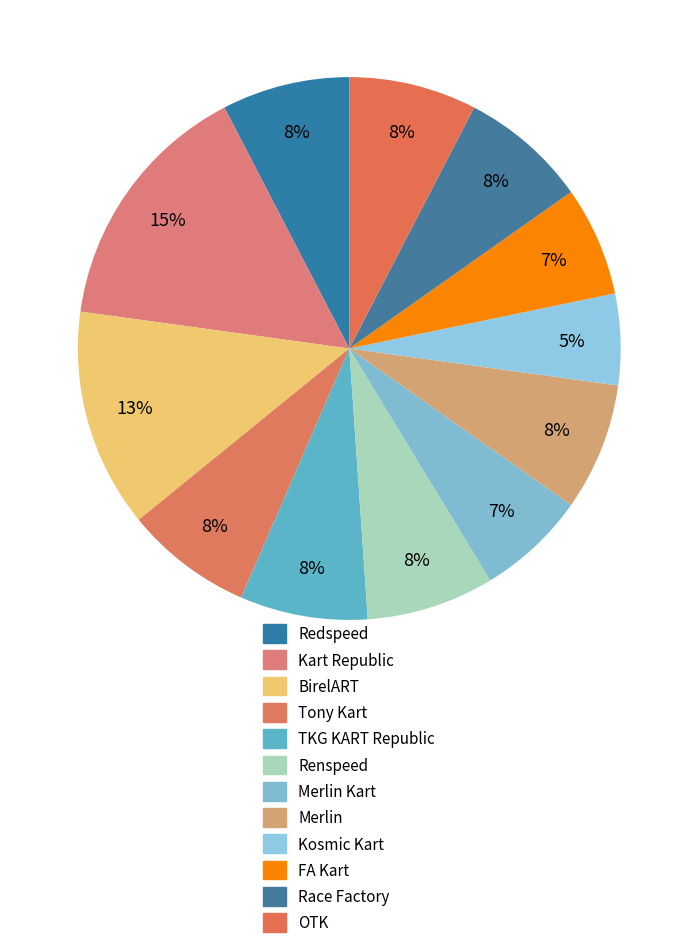

Do FA Kart and Kosmic Kart together represent more than half of the pie?

No